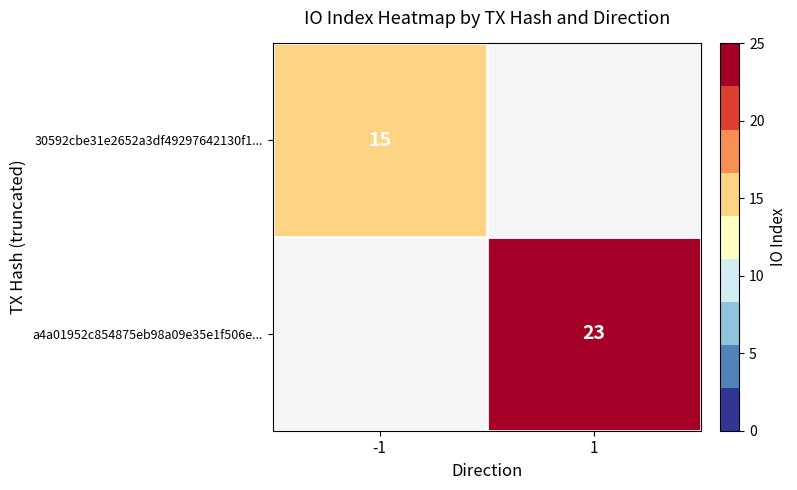

The value of 30592cbe31e2652a3df49297642130f1... at -1 is 15. True or false?

True